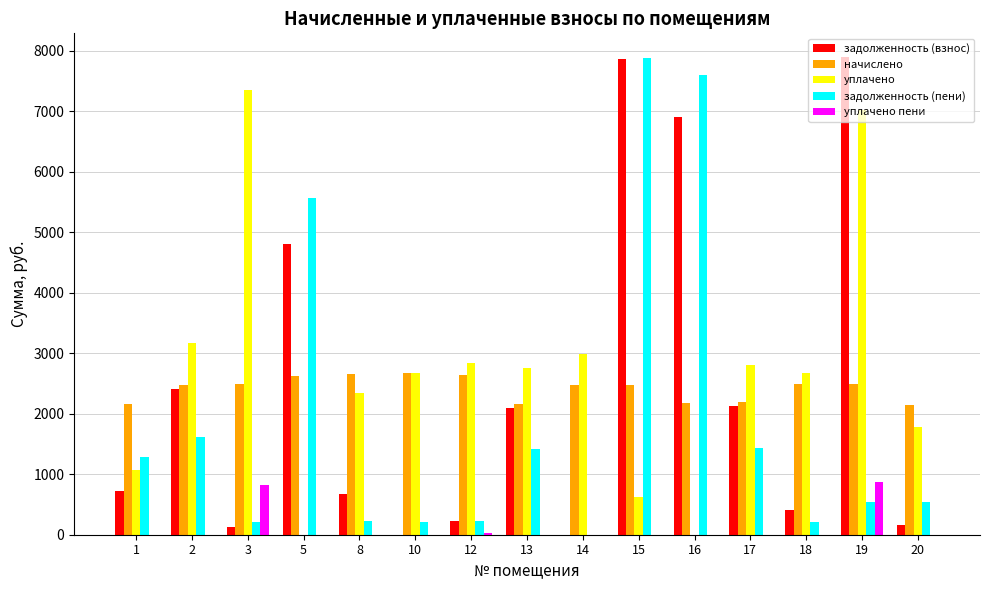

Is the value of уплачено пени at 19 greater than the value of задолженность (взнос) at 20?

Yes